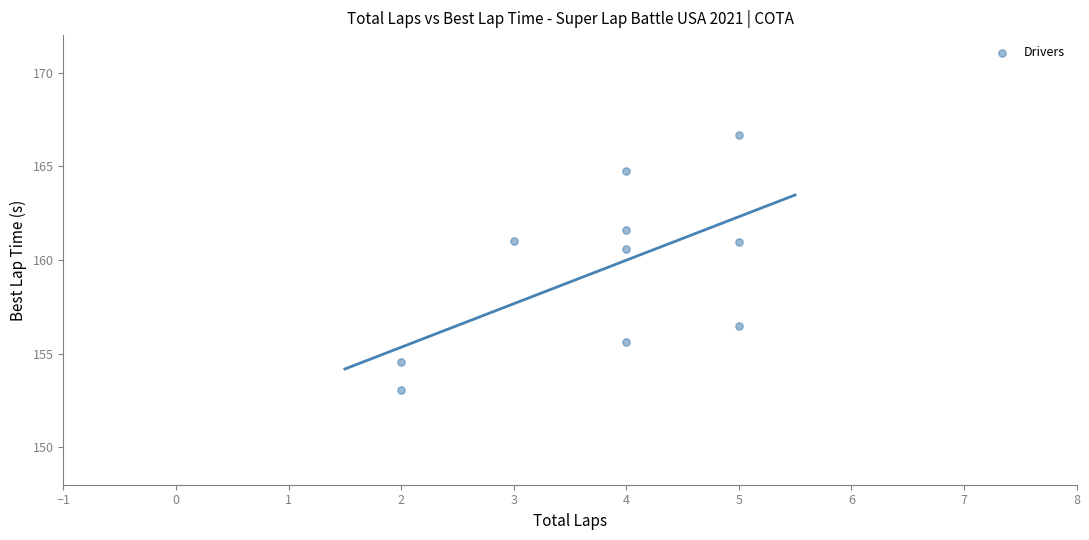

What is the average Y value?

159.5